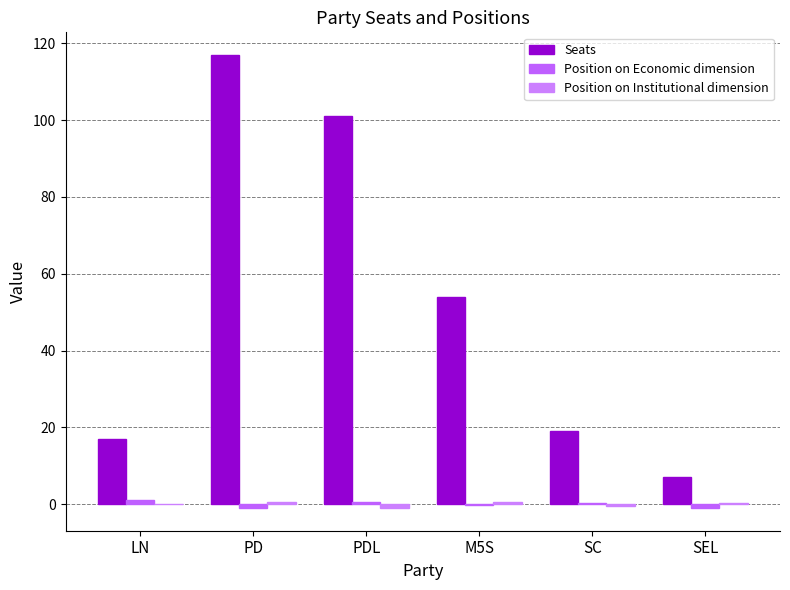

Which label corresponds to the largest value in the chart?

PD